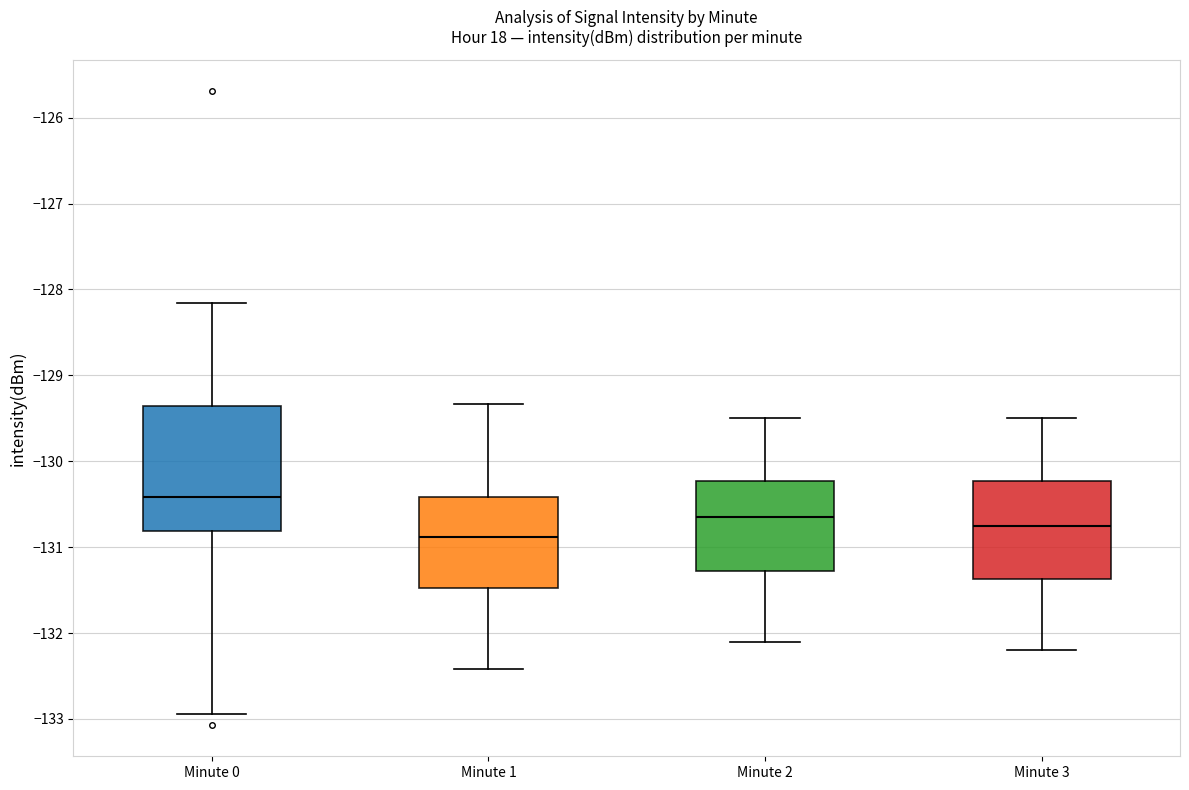

Where is the lower edge of the box for Minute 3 on the y-axis? The values are not printed on the chart, so give them approximately, as read against the axis.

-131.4